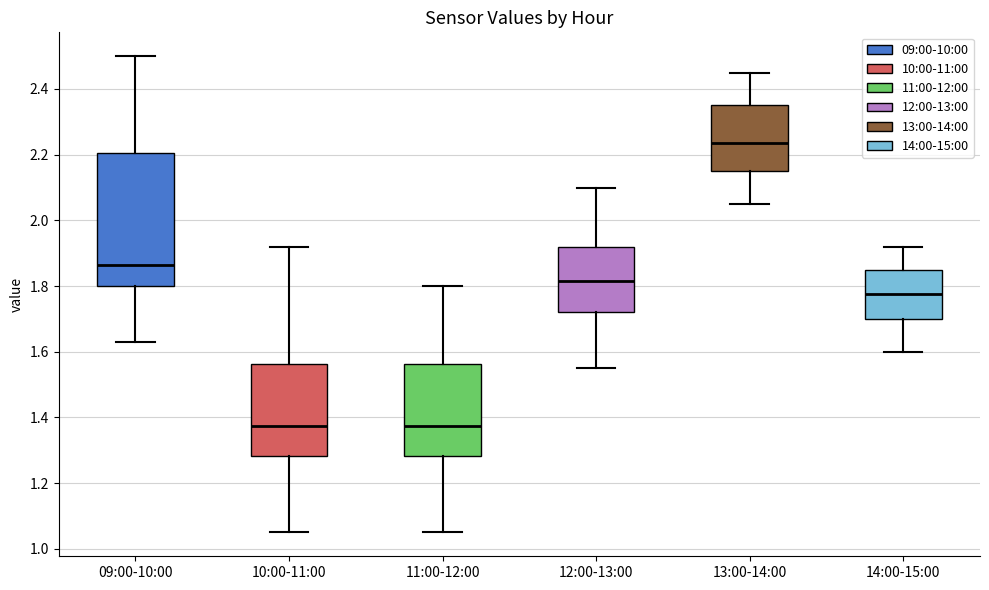

Comparing the boxes themselves (not the whiskers), which one is the tallest?

09:00-10:00